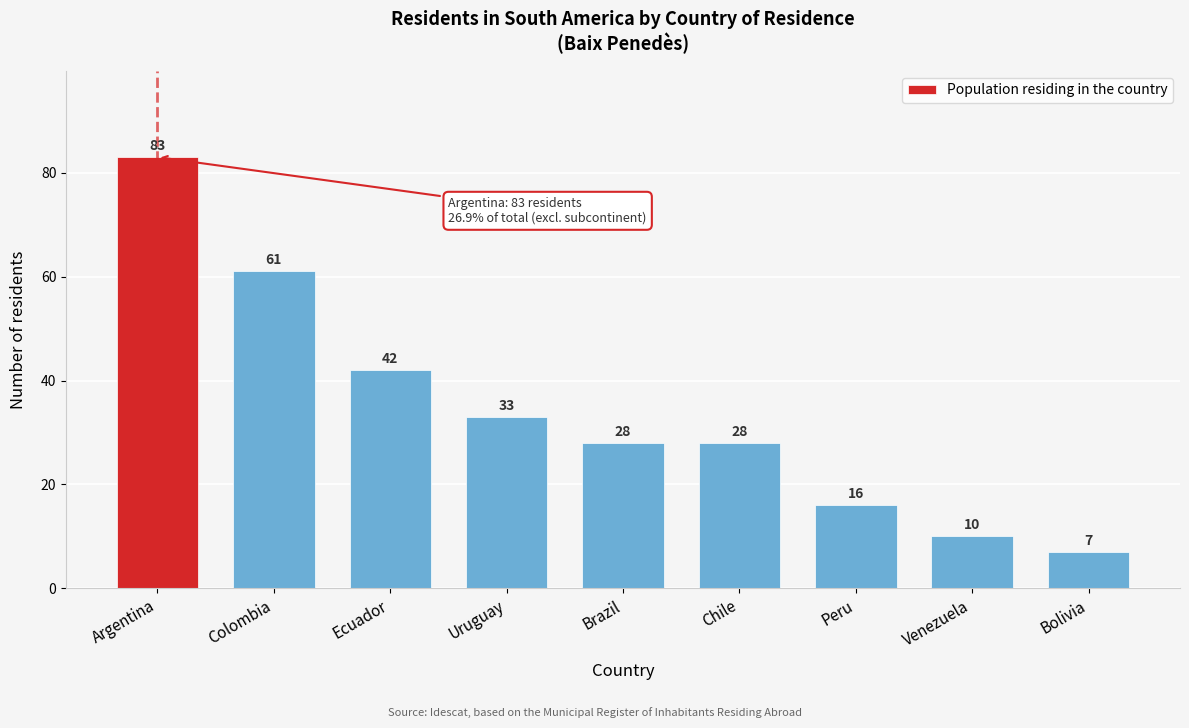

Reading left to right, what are all the values shown in this chart?

Argentina=83	Colombia=61	Ecuador=42	Uruguay=33	Brazil=28	Chile=28	Peru=16	Venezuela=10	Bolivia=7